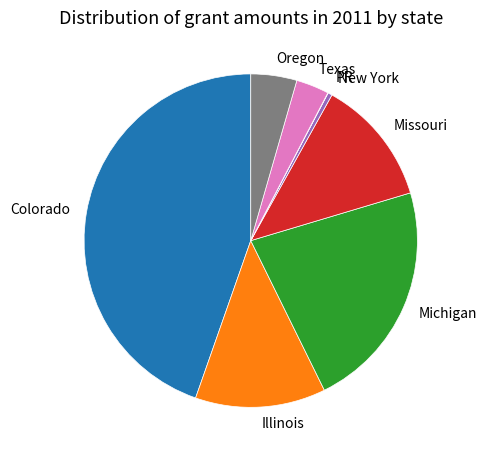

True or false: Colorado accounts for 50% of the total.

False